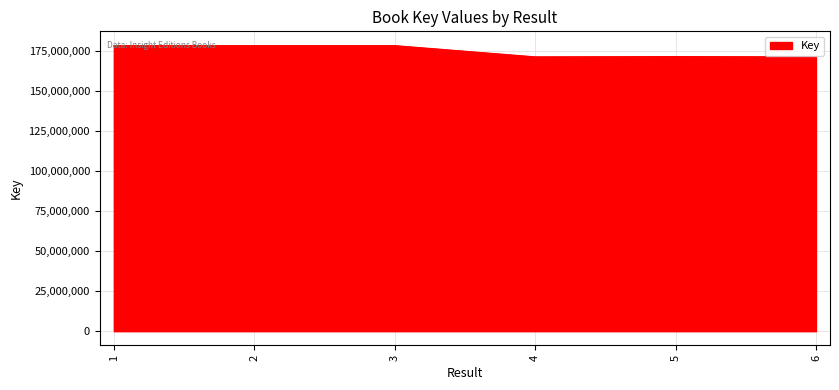

What is the minimum value shown in the chart?

171126625